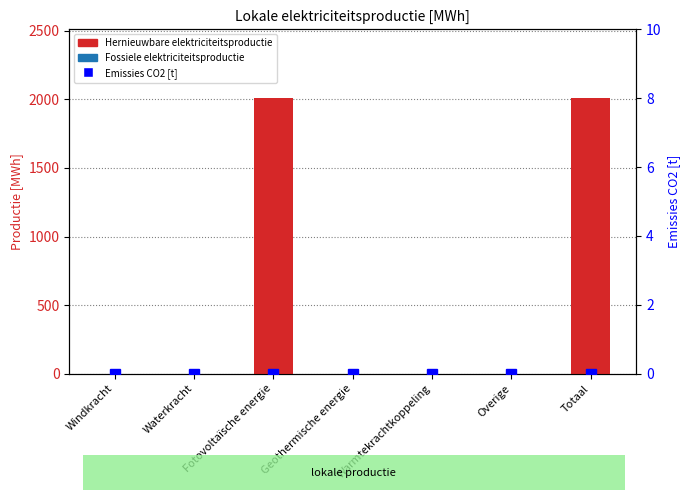

The value of Fossiele elektriciteitsproductie at Windkracht is 0.0. True or false?

True